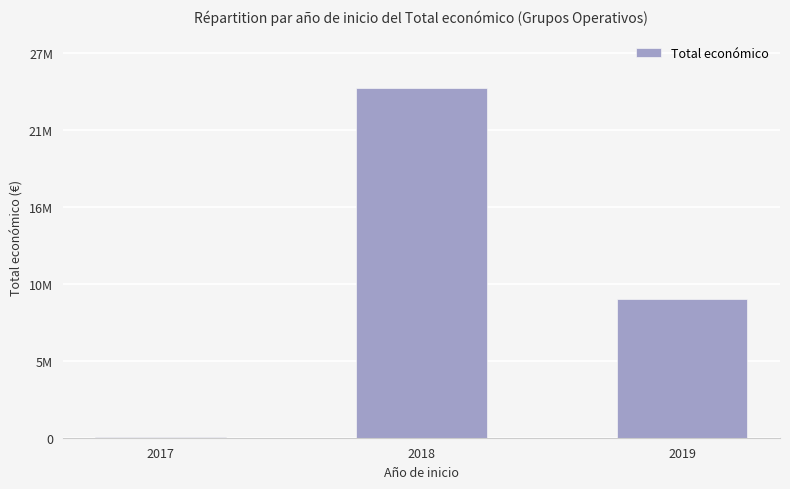

What is the change in value from 2017 to 2019?

+9776132